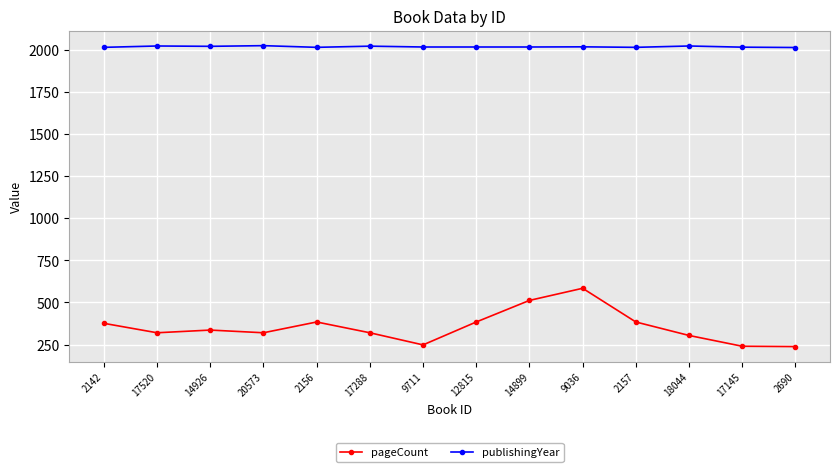

What is the minimum value for pageCount?

238